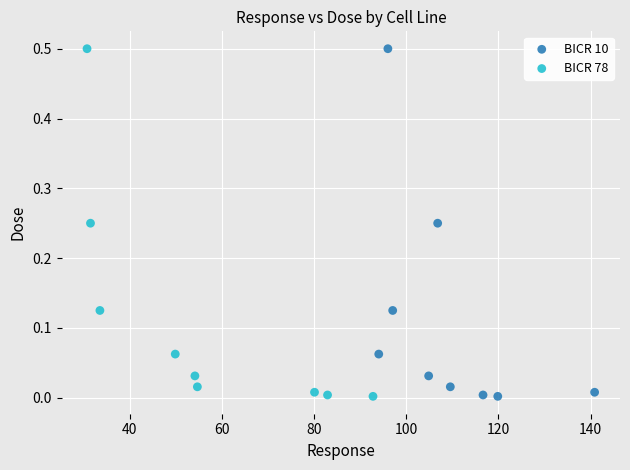

What are all the series names shown in the legend?

BICR 10, BICR 78